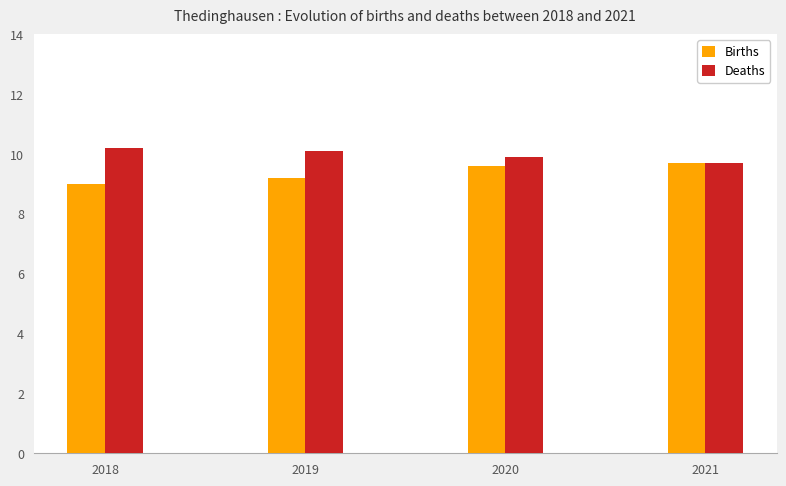

Reading right to left, transcribe all the data shown in this chart.

Births: 2021=9.7	2020=9.6	2019=9.2	2018=9.0
Deaths: 2021=9.7	2020=9.9	2019=10.1	2018=10.2